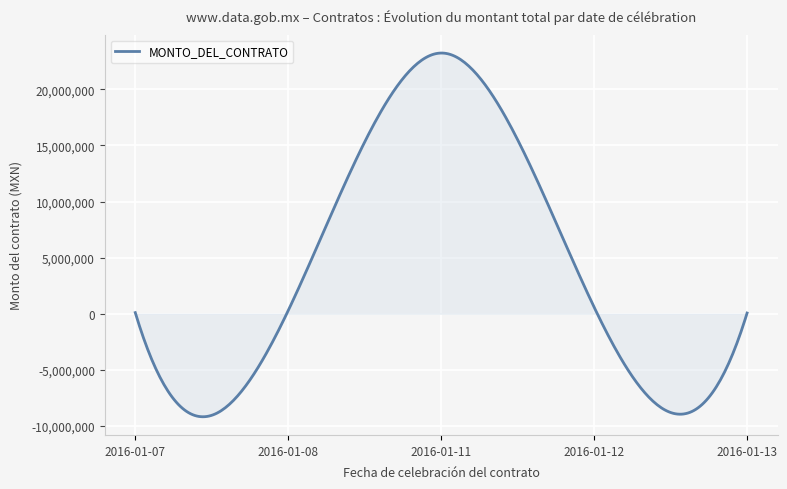

What is the greatest value displayed?

23232713.8